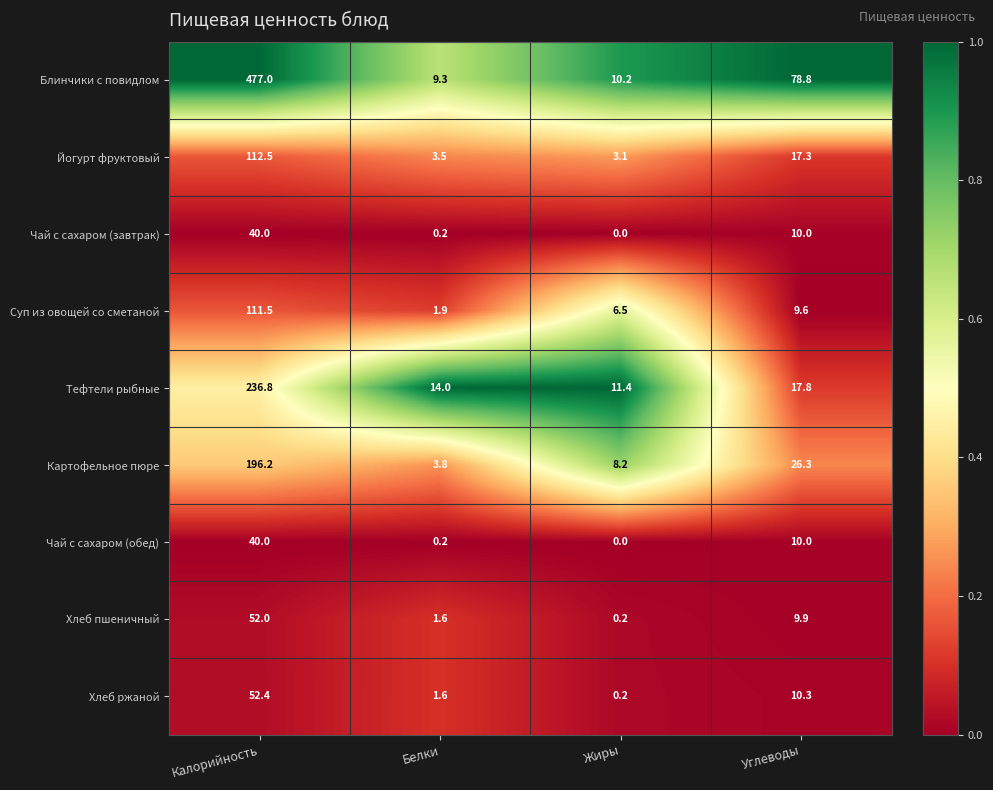

What is the difference between the maximum and second lowest values in the Хлеб пшеничный series?

50.4